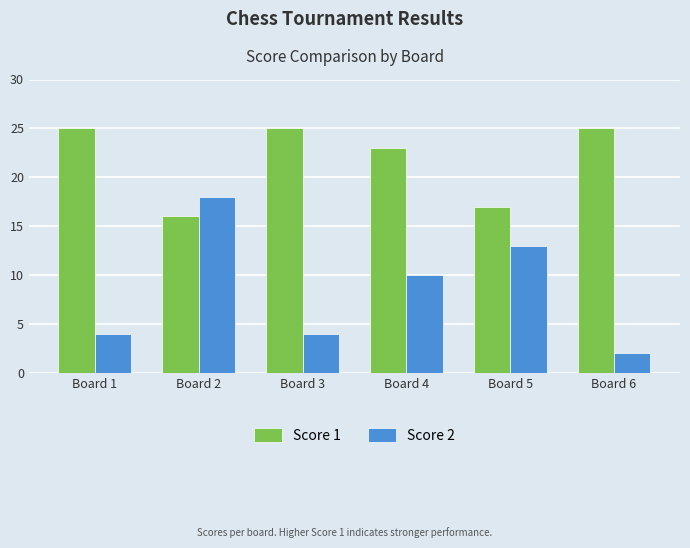

Is the value of Score 2 at Board 3 greater than the value of Score 1 at Board 6?

No